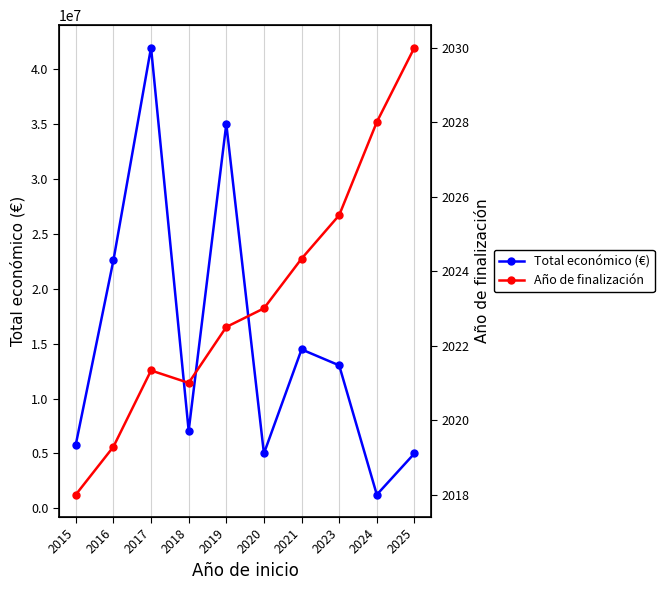

True or false: Total económico (€) has more than 2 points higher than both neighbors.

True